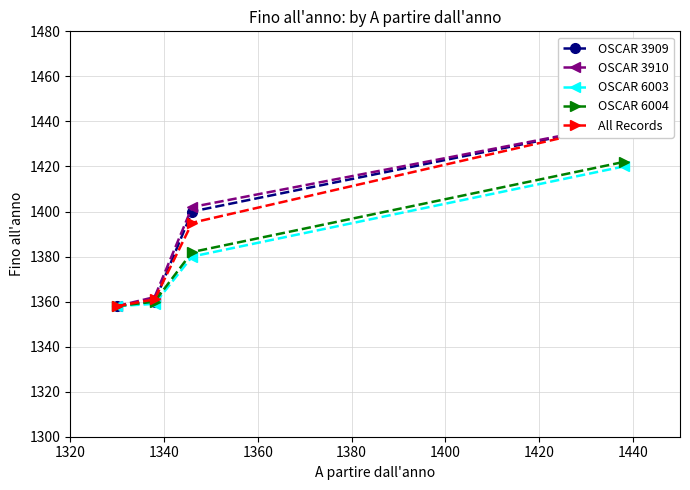

What is the value of the OSCAR 6003 point at the 1st from the left?

1358